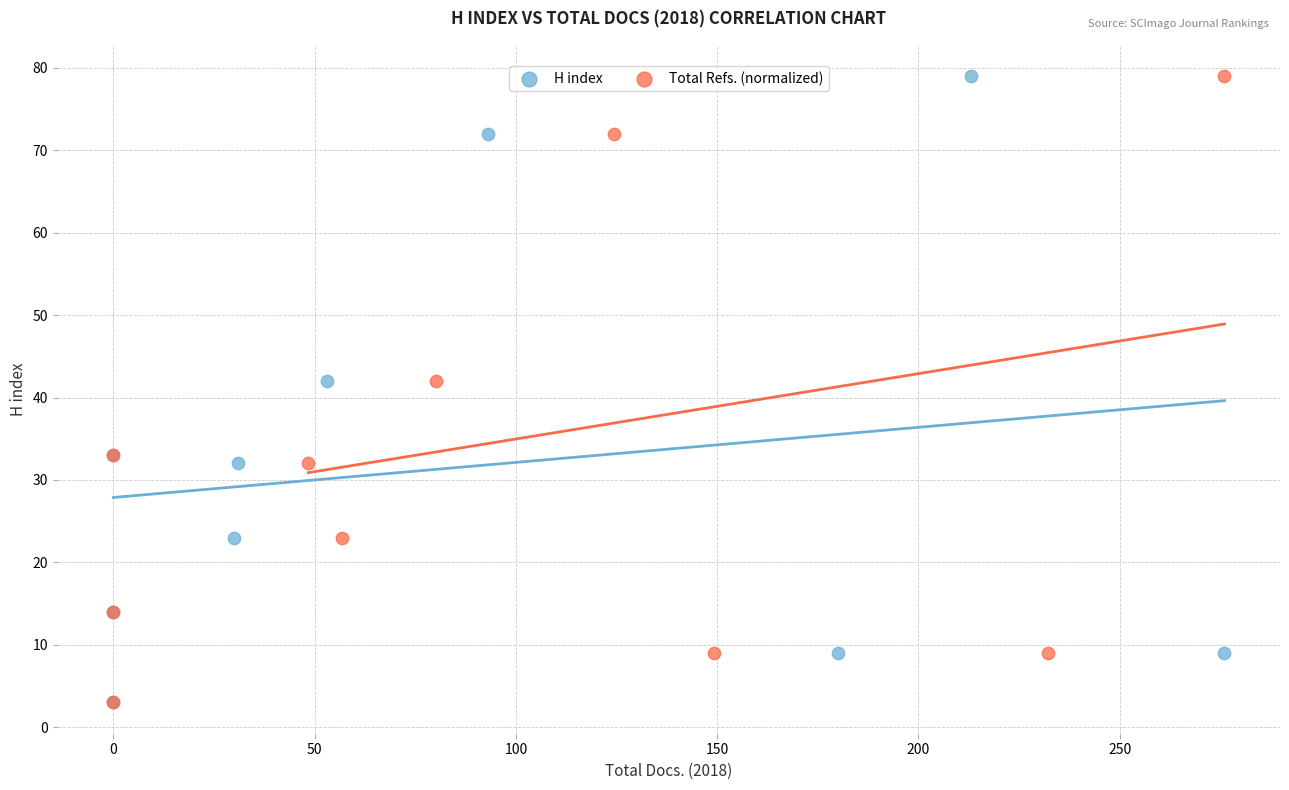

What are all the series names shown in the legend?

H index, Total Refs. (normalized)